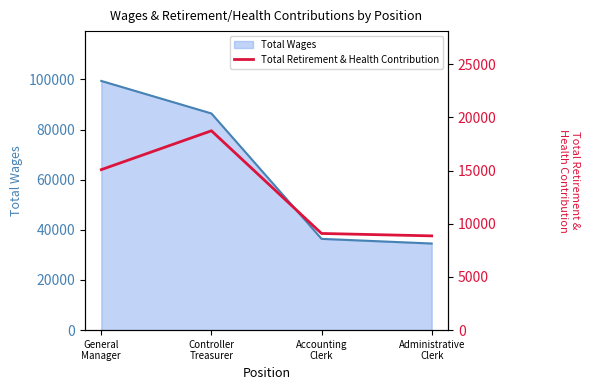

True or false: the data shows 10956 at Controller
Treasurer.

False